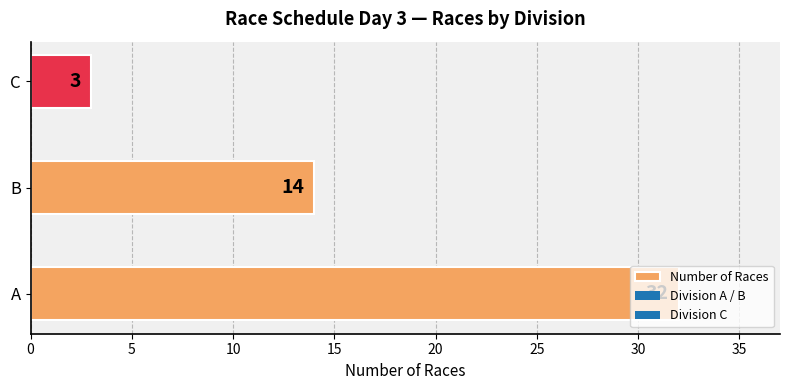

How many values are between 3 and 32?

3